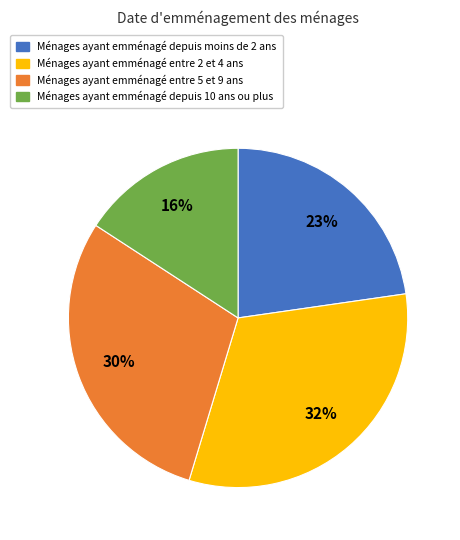

Which slice is the smallest?

Ménages ayant emménagé depuis 10 ans ou plus